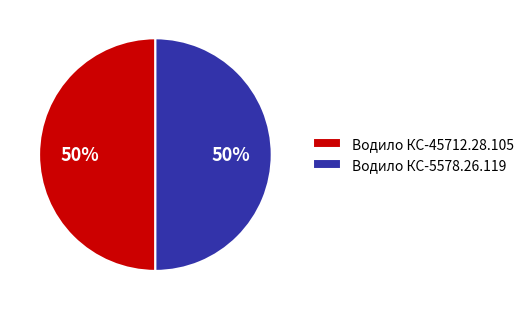

Combined, do Водило КС-45712.28.105 and Водило КС-5578.26.119 account for over 50%?

Yes